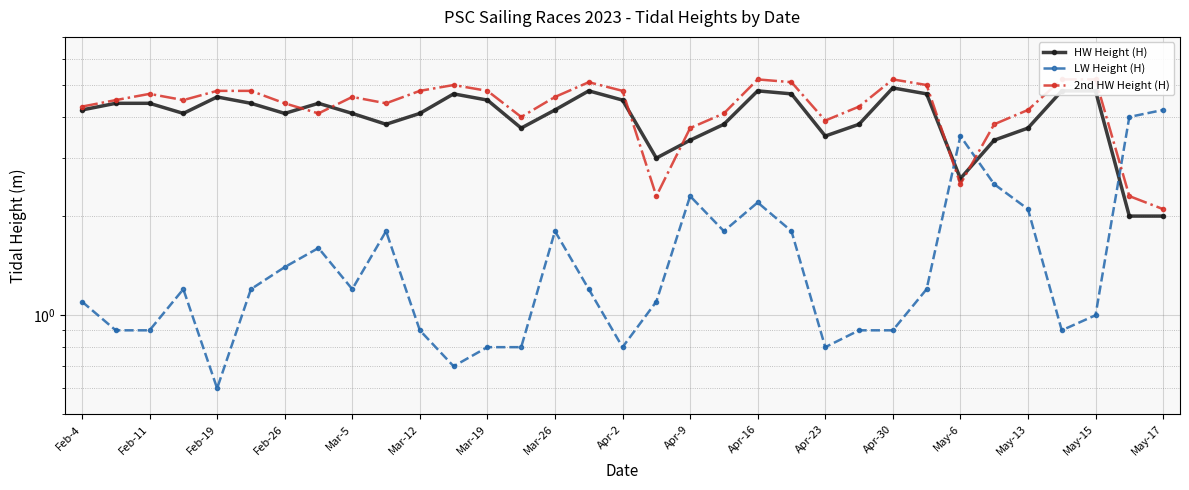

Where do 2nd HW Height (H) and LW Height (H) first cross each other?

25 and 26